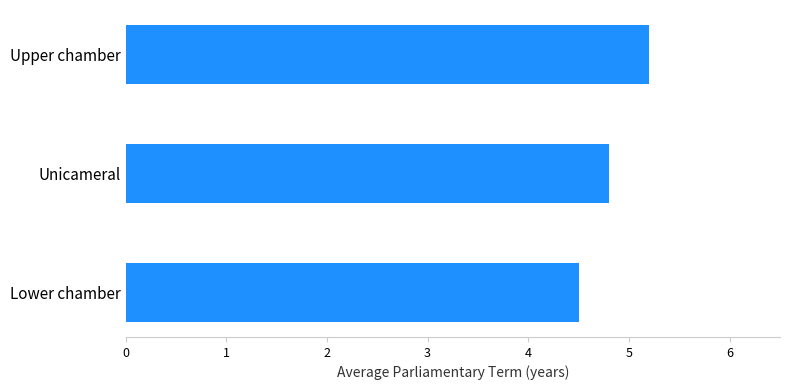

Is it true that the value at Upper chamber is 7.4?

False